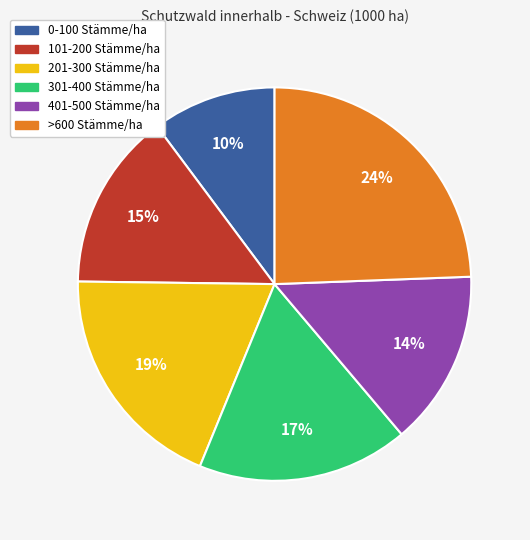

Which has a higher value, >600 Stämme/ha or 101-200 Stämme/ha?

>600 Stämme/ha